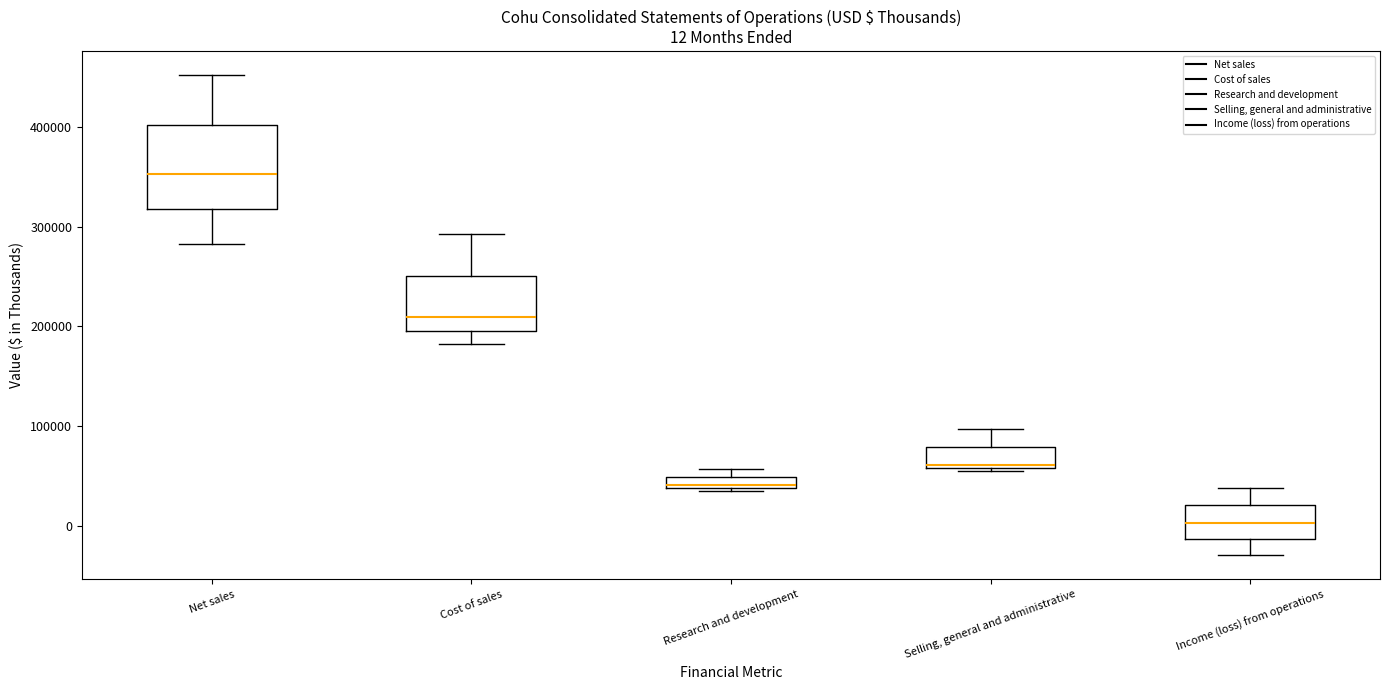

Which box has the lowest median line?

Income (loss) from operations